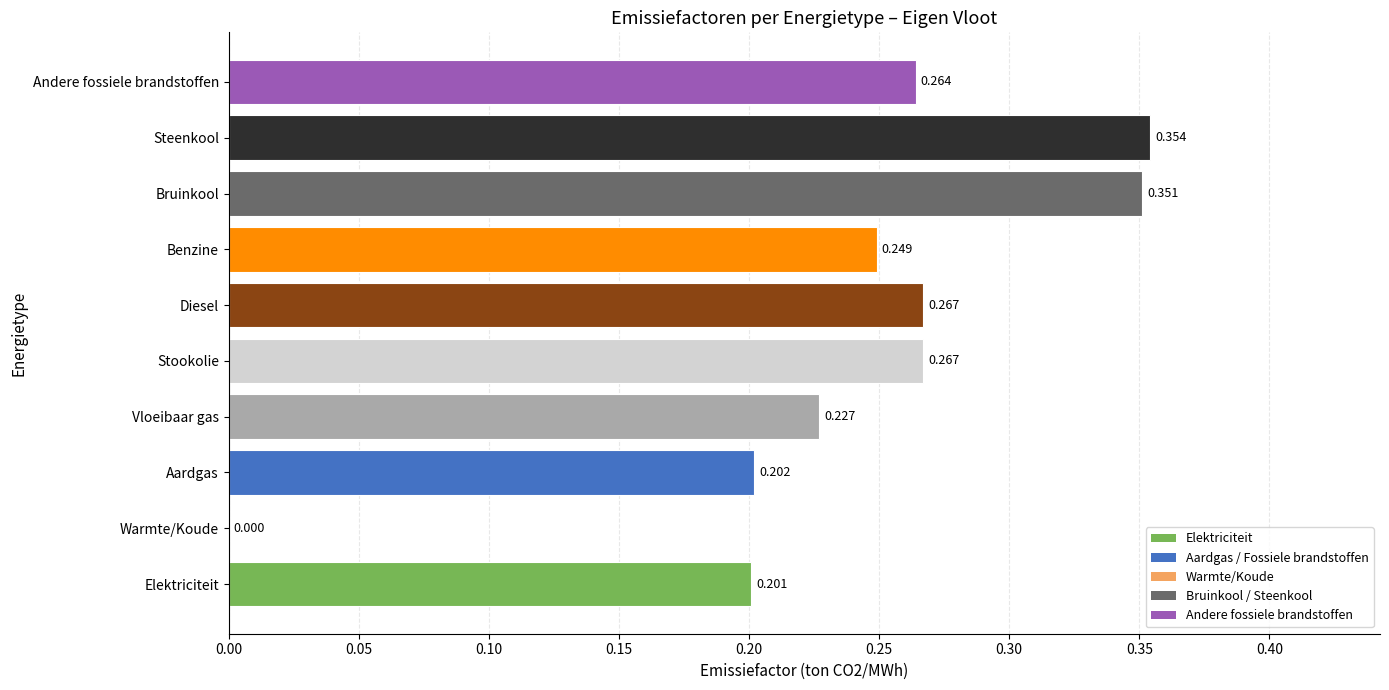

Which category has the highest value across all series?

Steenkool